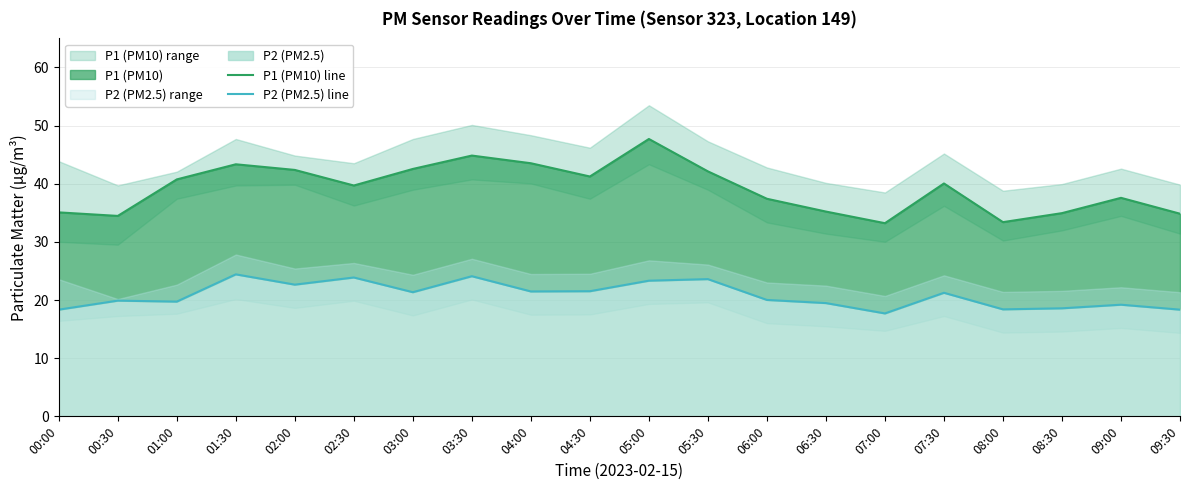

The P1 (PM10) line series shows 41.2 at 04:30. True or false?

True